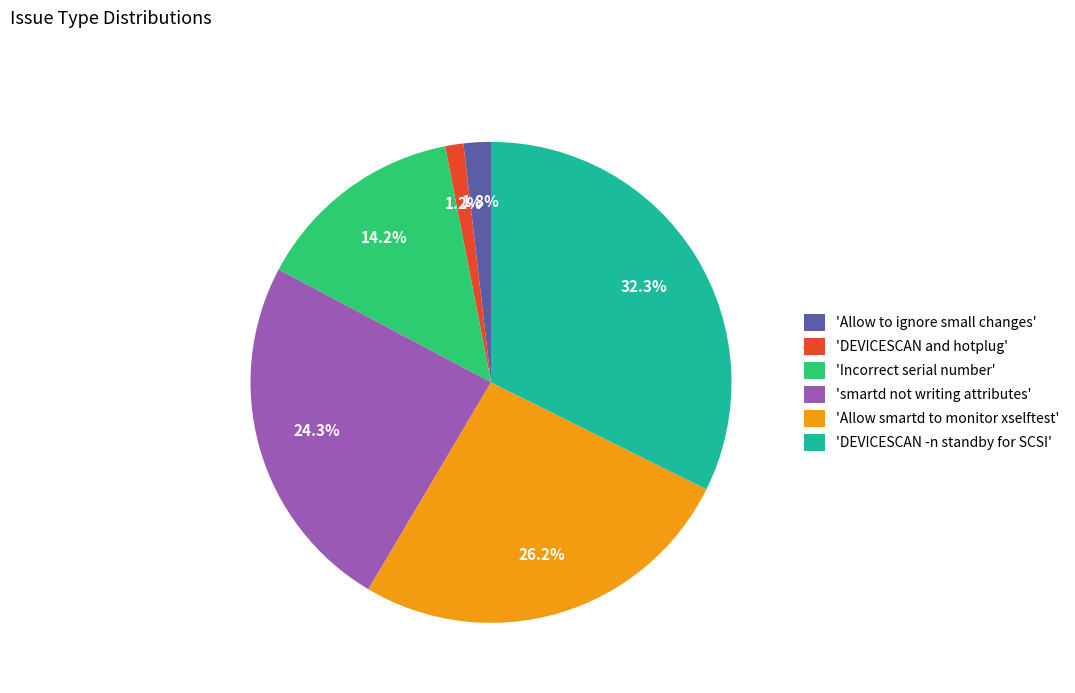

Combined, what portion of the pie is 'DEVICESCAN and hotplug' and 'Allow smartd to monitor xselftest'?

27.4%